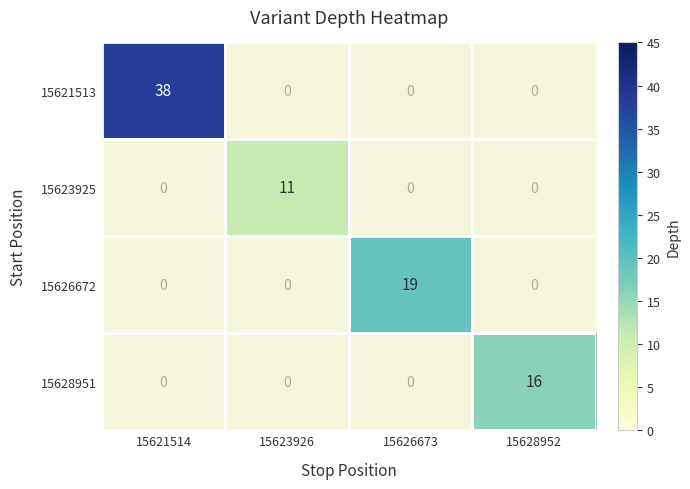

Which category has the highest value across all series?

15621514